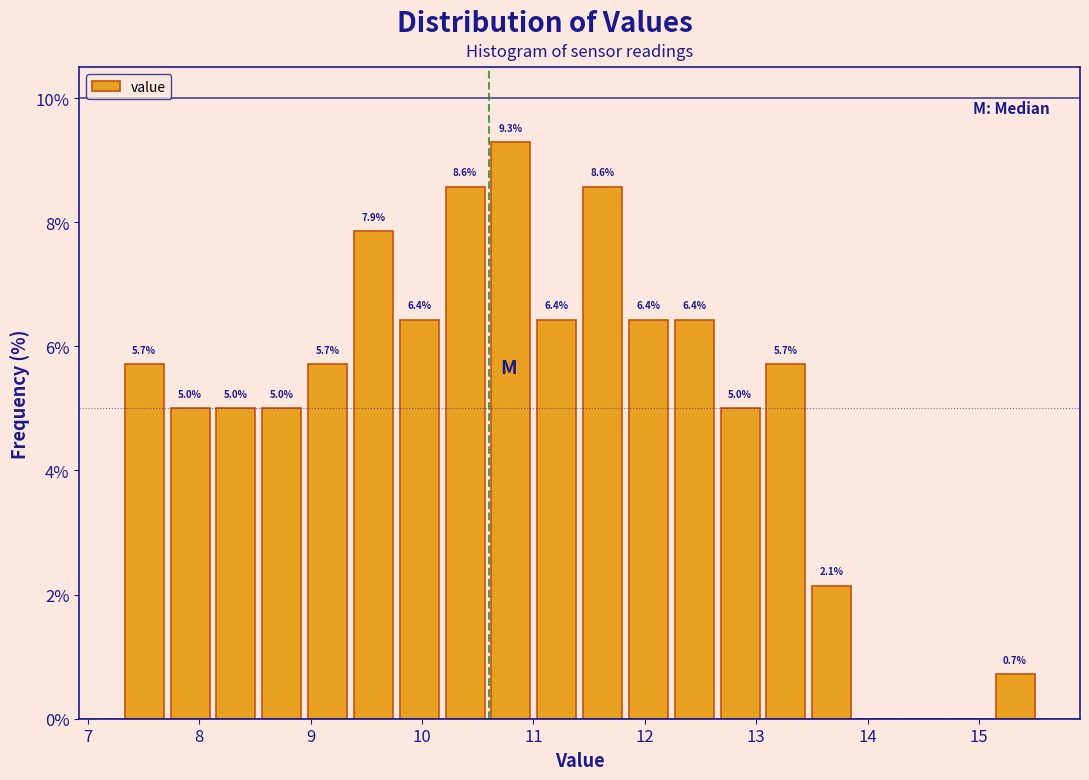

Over which range of the x-axis is the bar tallest?

10.6 to 11.0